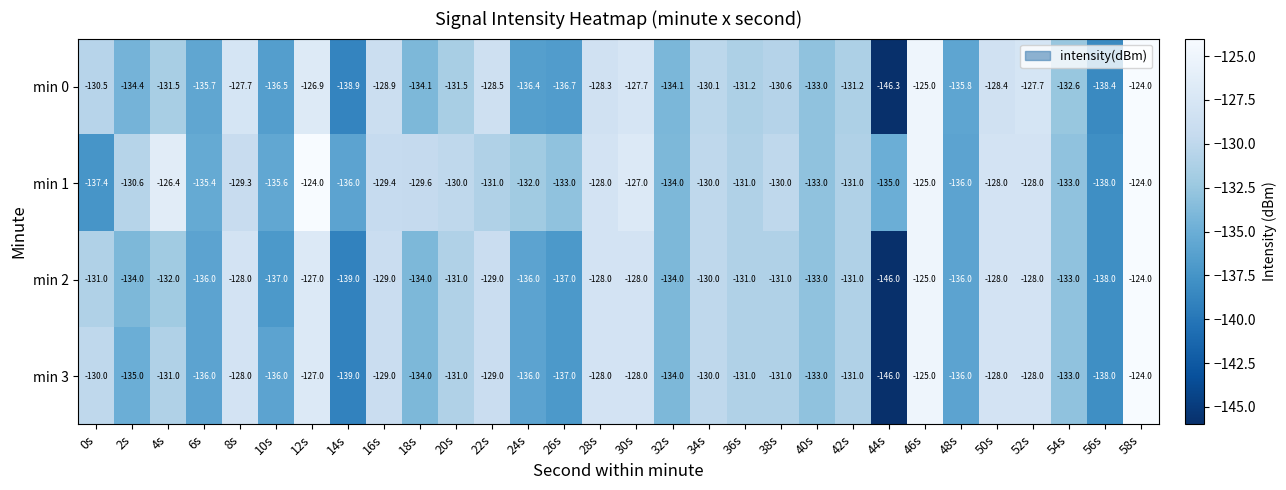

What is the difference between the min 3 values at 16s and 28s?

1.0